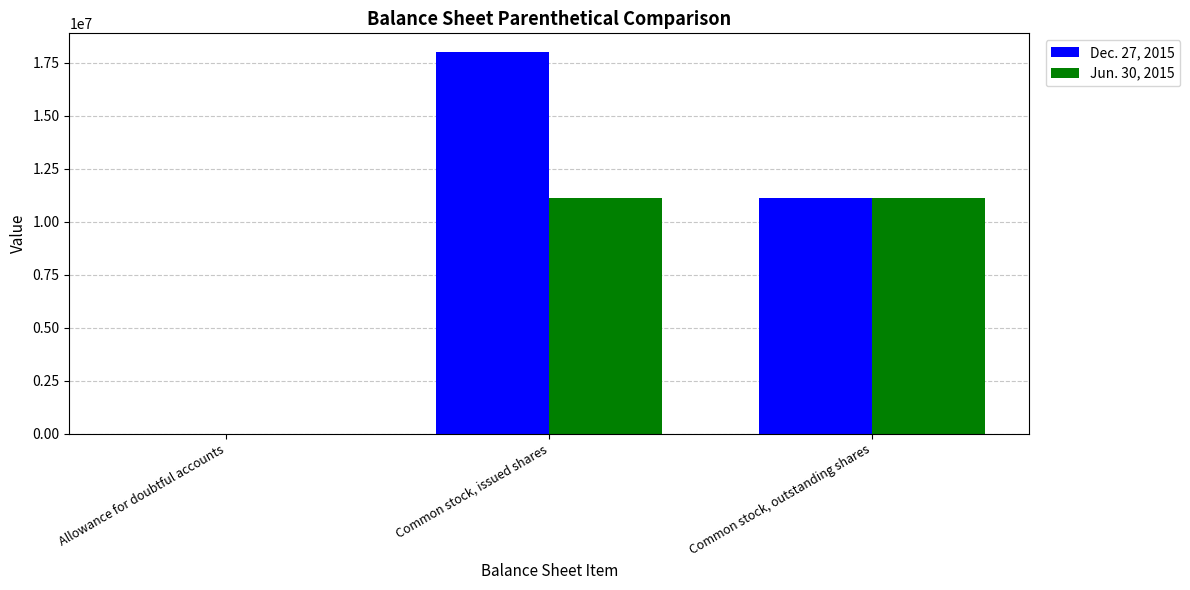

At which category is the sum across all series the highest?

Common stock, issued shares